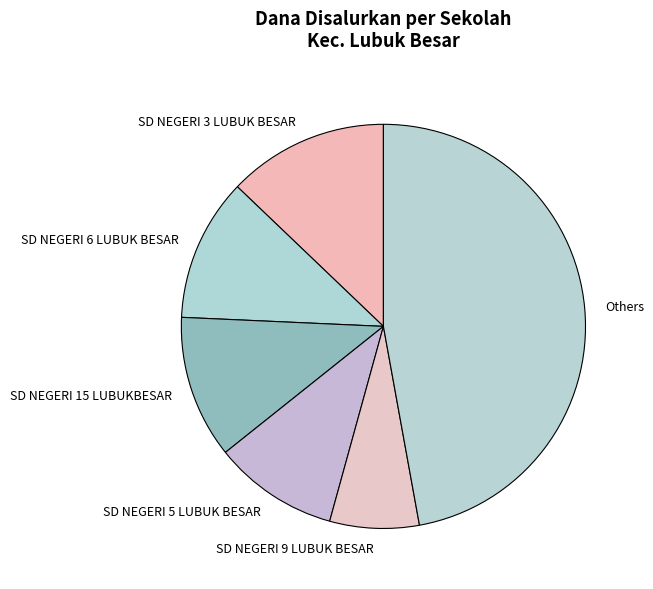

Which has a higher value, SD NEGERI 5 LUBUK BESAR or SD NEGERI 15 LUBUKBESAR?

SD NEGERI 15 LUBUKBESAR